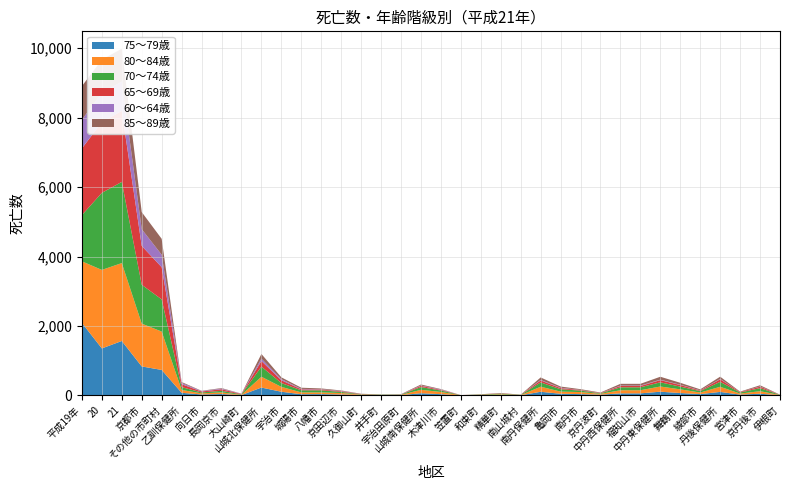

Reading left to right, transcribe all the data shown in this chart.

75〜79歳: 2089	1353	1567	834	733	75	27	39	9	226	105	34	37	26	13	4	7	63	35	0	10	14	4	104	47	37	20	59	59	106	68	38	100	23	48	5
80〜84歳: 1772	2261	2244	1233	1105	82	32	47	8	311	140	52	48	43	11	7	10	97	64	4	7	18	4	146	62	59	25	89	89	150	106	44	148	29	73	6
70〜74歳: 1332	2219	2338	1119	927	81	26	46	13	291	111	60	61	31	10	11	8	80	41	3	9	20	8	124	68	42	14	85	85	120	79	41	142	30	88	6
65〜69歳: 1920	2037	2046	1119	927	85	27	46	12	162	80	28	24	18	7	4	1	35	18	2	3	8	4	57	33	15	9	38	38	64	46	18	74	15	42	1
60〜64歳: 825	845	842	482	360	36	13	18	5	69	32	14	7	10	1	1	4	11	11	0	0	0	0	15	11	3	1	12	12	13	8	5	11	0	7	0
85〜89歳: 969	952	949	492	457	26	8	15	3	134	52	33	23	14	5	1	6	28	13	0	5	8	2	71	34	23	14	50	50	84	56	28	64	12	34	4